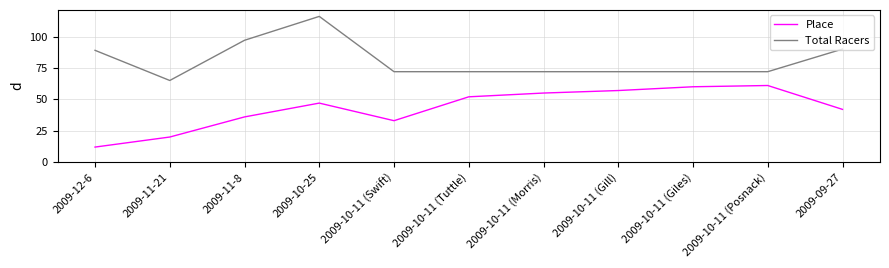

At which category does Place reach its first local valley?

2009-10-11 (Swift)